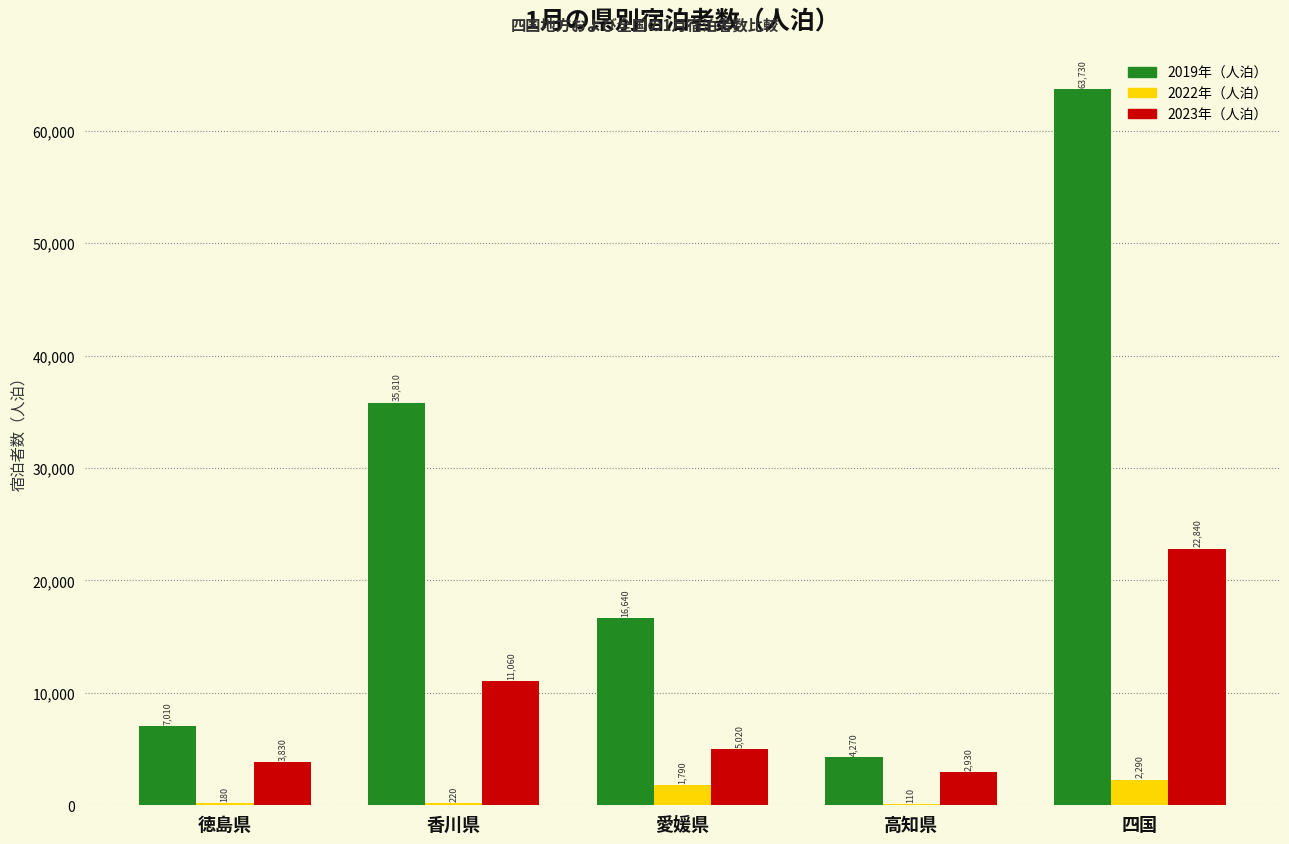

What is the sum of the 2019年（人泊） values at 愛媛県 and 高知県?

20910